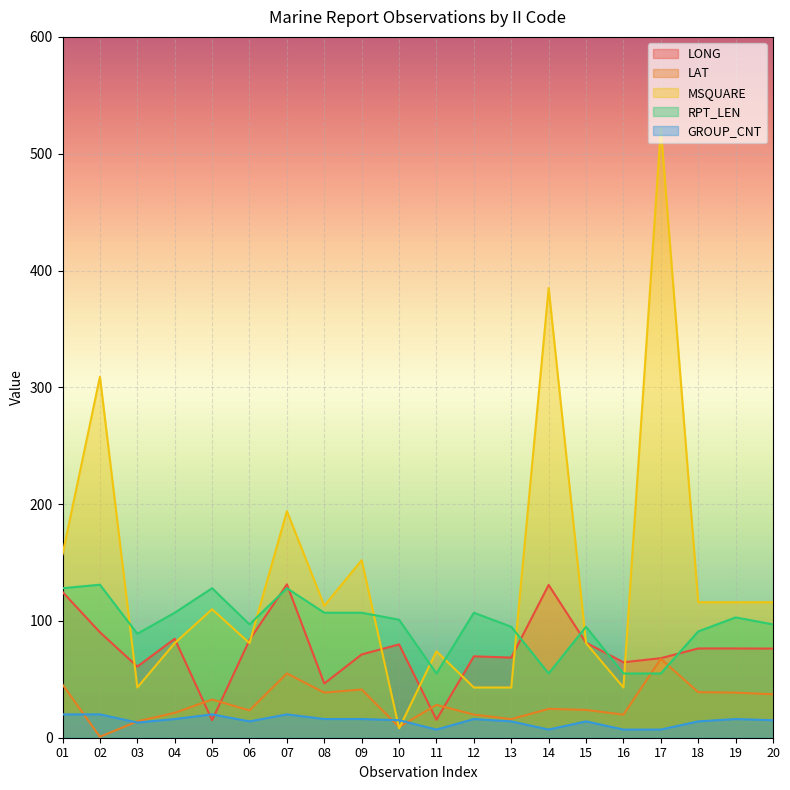

Is it true that LAT equals 13.2 at 11?

False